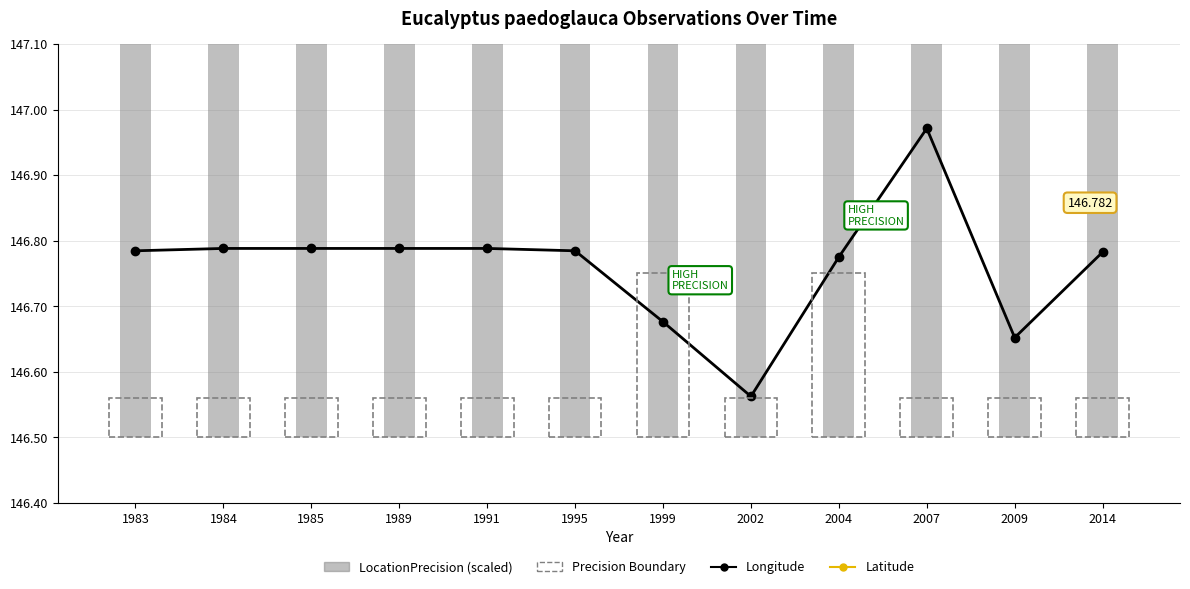

Between 1984 and 1991, which series saw the biggest shift?

Longitude